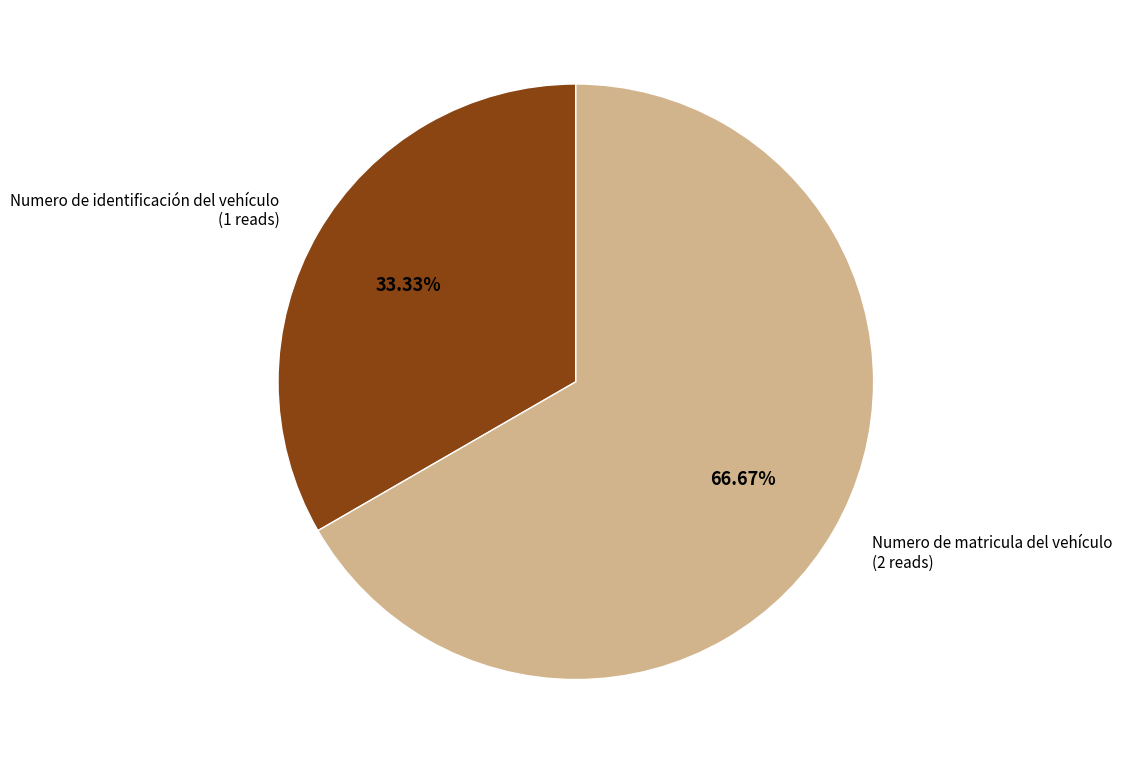

Is it true that Numero de identificación del vehículo is 22% of the pie?

False